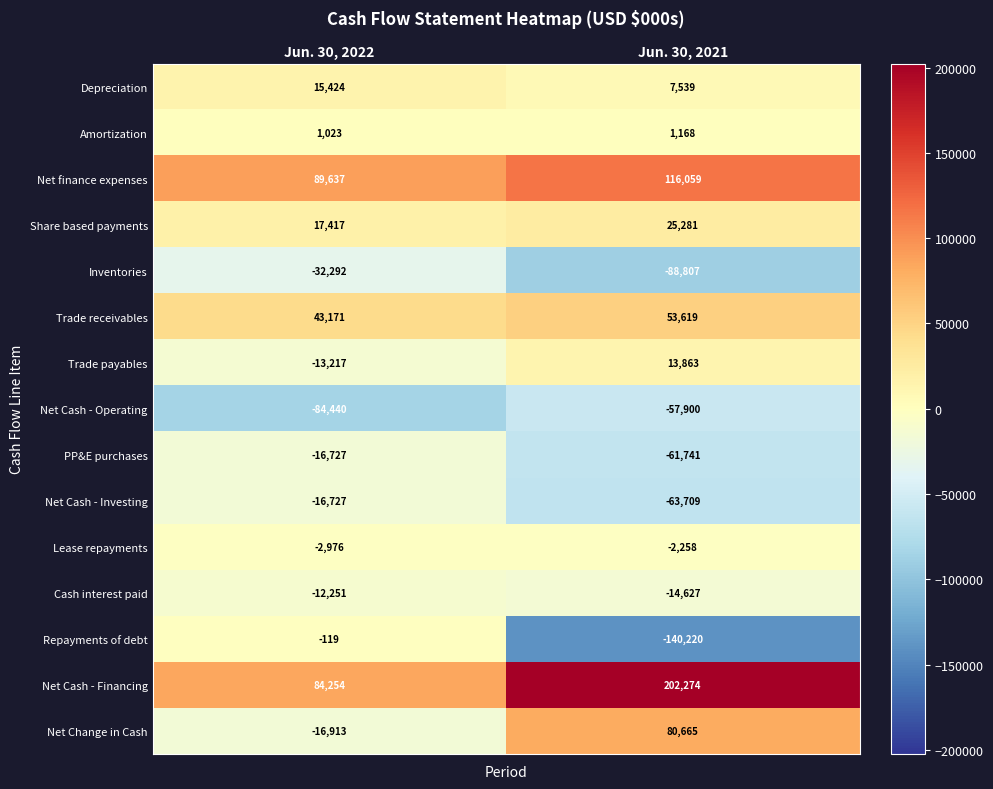

At how many categories does at least one series exceed 155145?

1